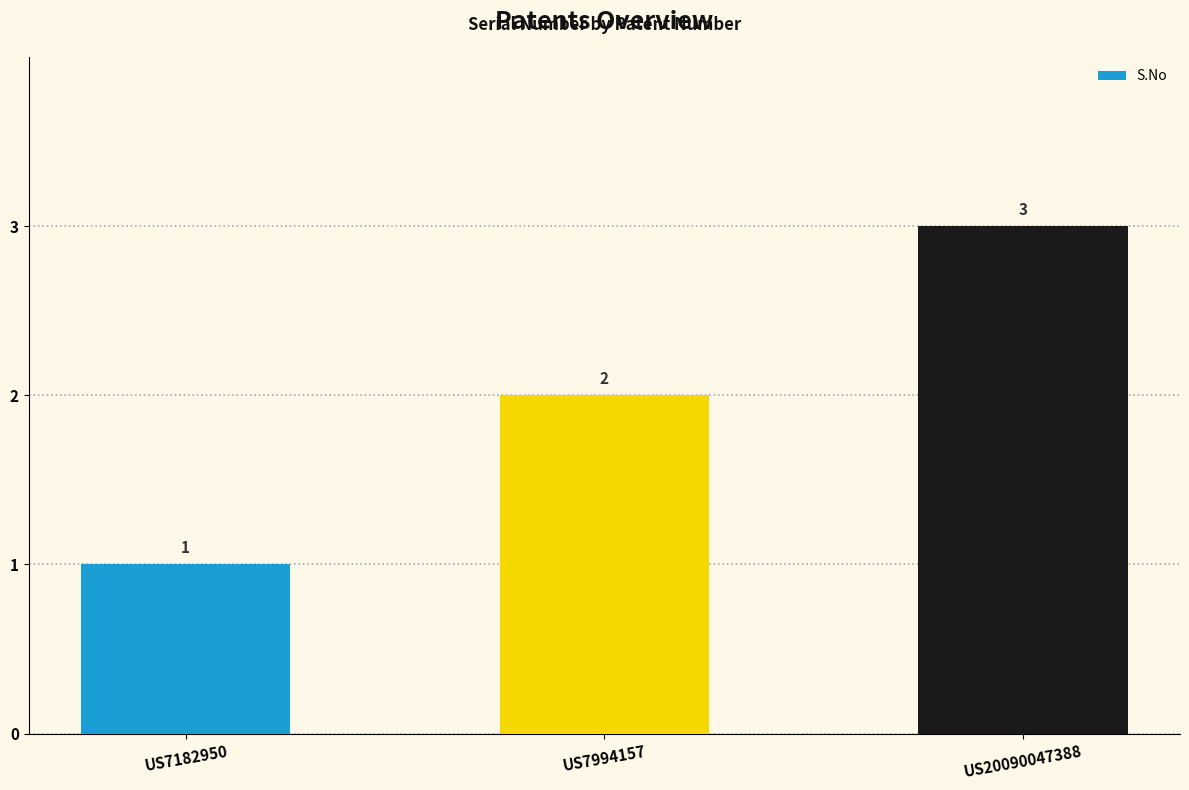

Reading left to right, transcribe all the data shown in this chart.

US7182950=1	US7994157=2	US20090047388=3